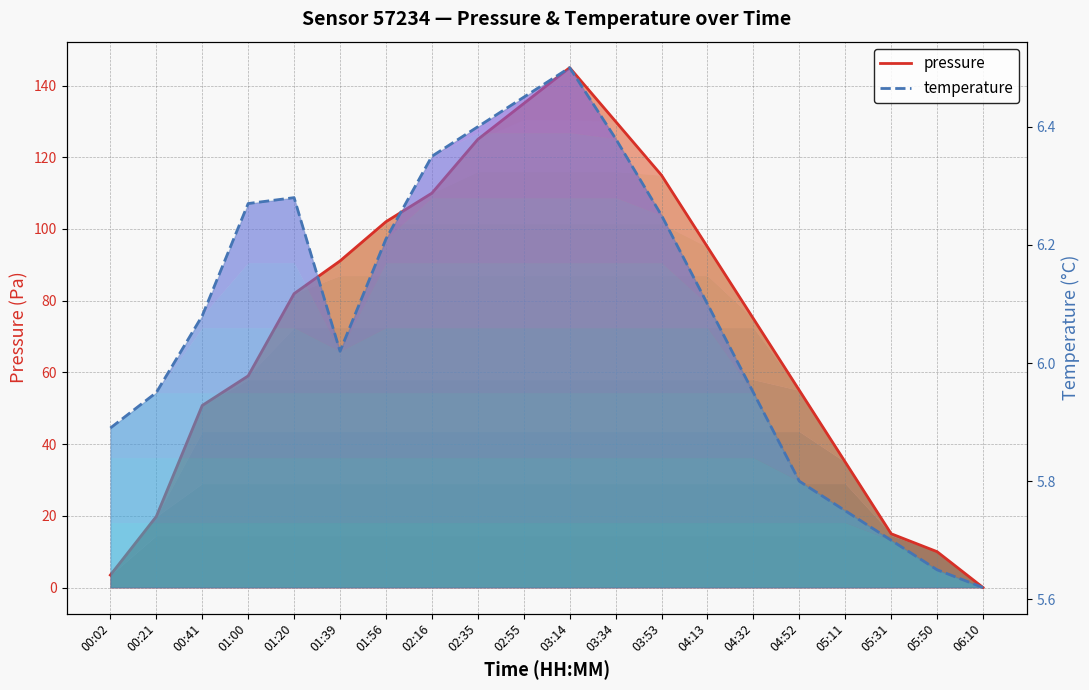

Between 02:35 and 01:00, which is larger?

02:35